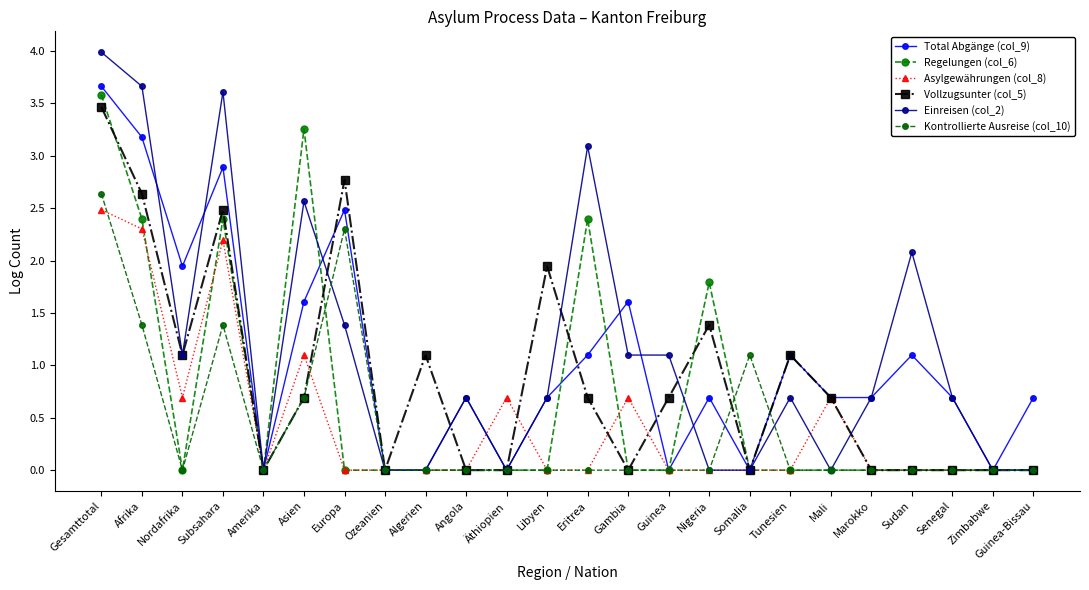

Rank the categories by Total Abgänge (col_9) value from highest to lowest.

Gesamttotal, Afrika, Subsahara, Europa, Nordafrika, Asien, Gambia, Eritrea, Tunesien, Sudan, Angola, Libyen, Nigeria, Mali, Marokko, Senegal, Guinea-Bissau, Amerika, Ozeanien, Algerien, Äthiopien, Guinea, Somalia, Zimbabwe